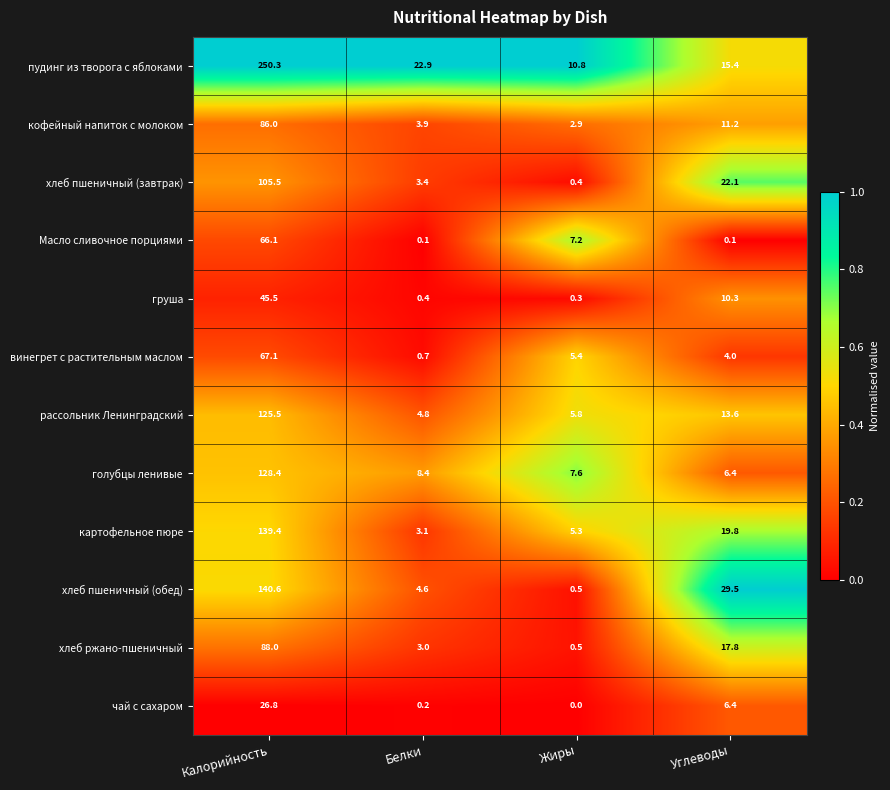

At which category does the chart reach its peak across all series?

Калорийность